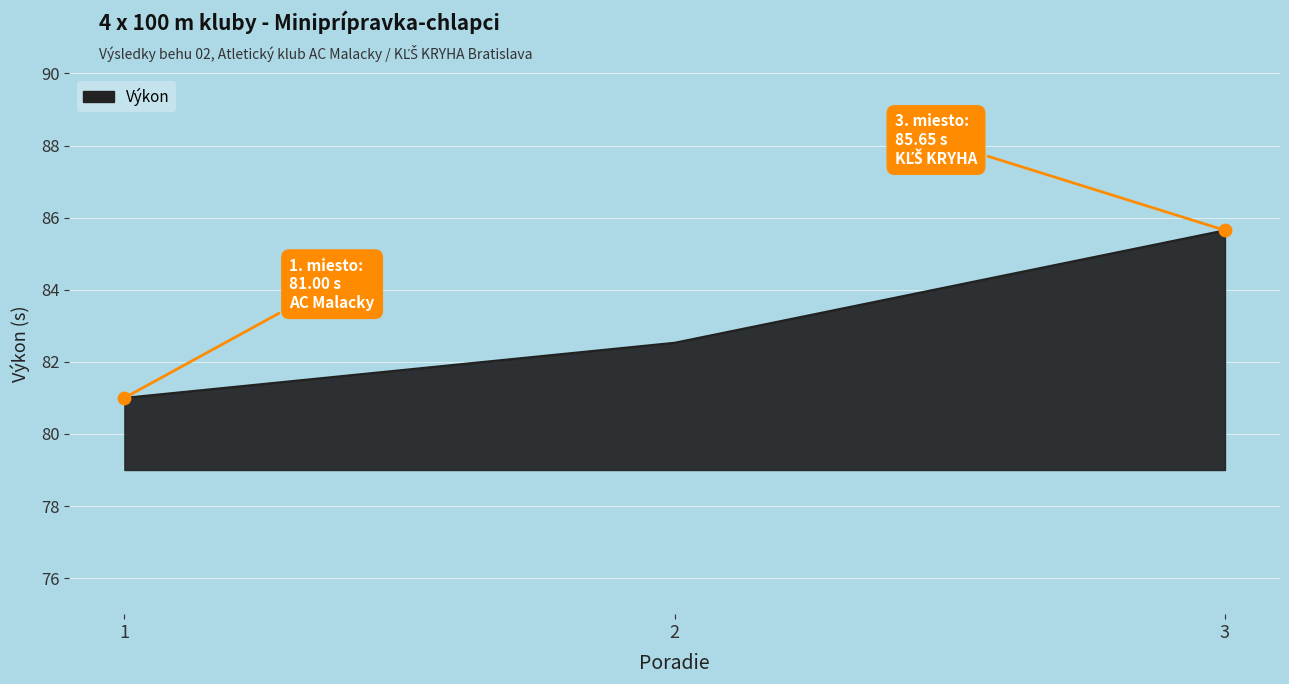

Between 2 and 1, which is larger?

2